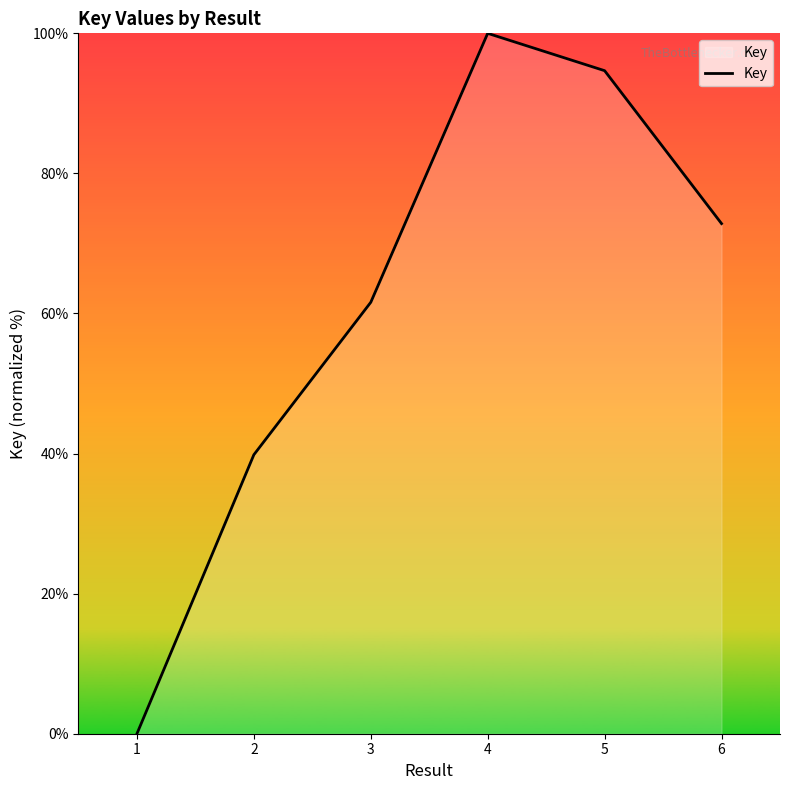

How many values exceed 72?

3